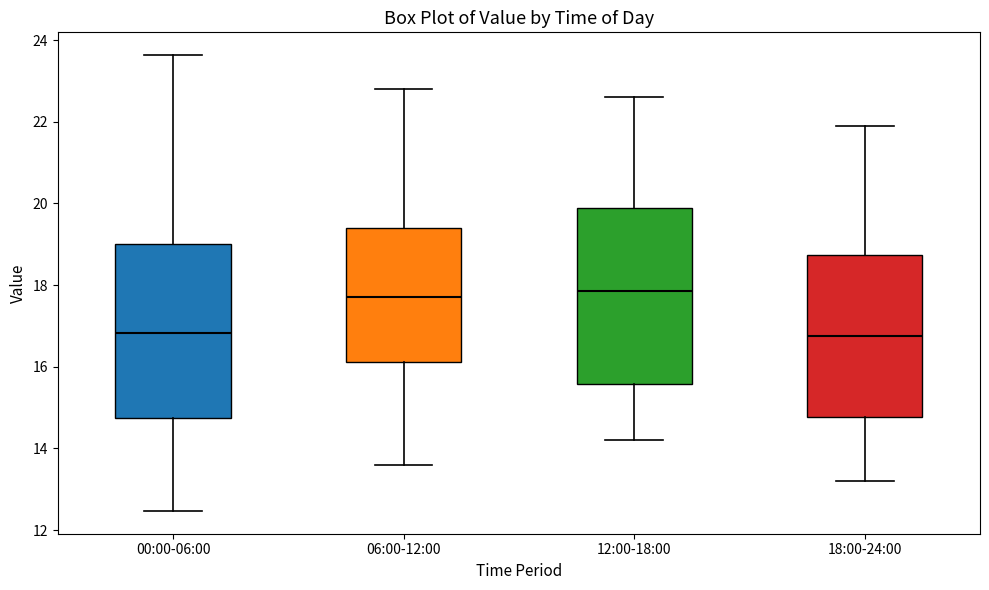

Where does the lower whisker of the box for 06:00-12:00 end on the y-axis? The values are not printed on the chart, so give them approximately, as read against the axis.

13.6